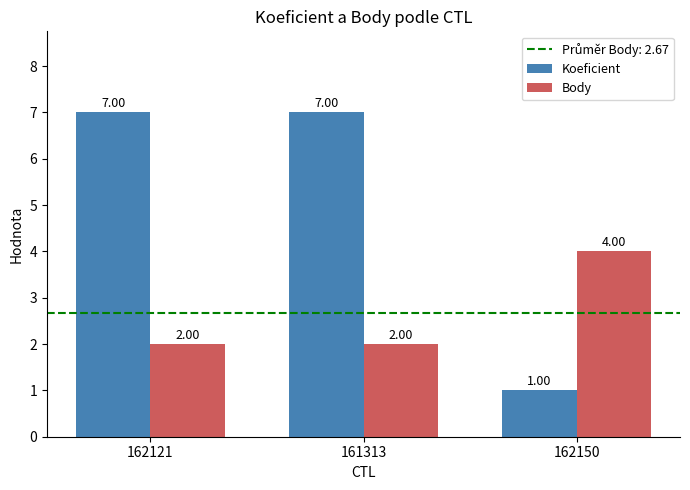

What is the minimum value shown in the chart?

1